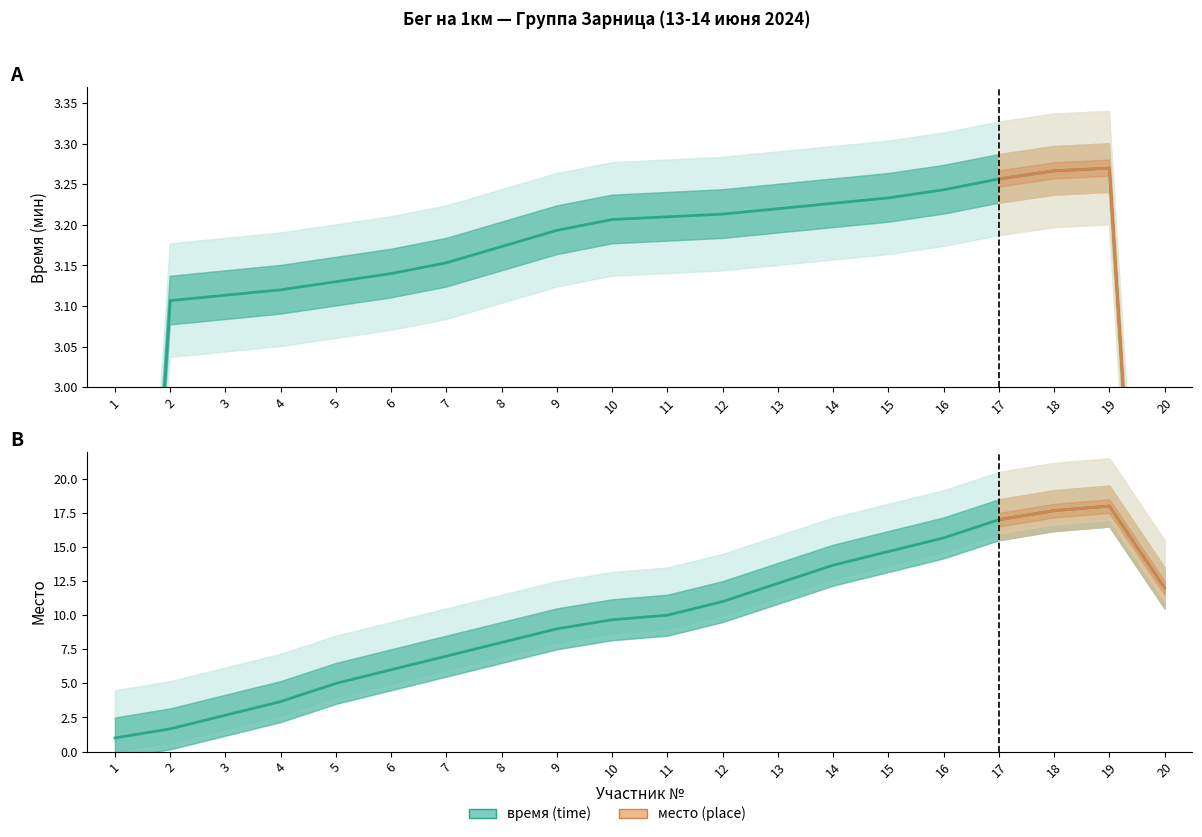

True or false: время (time) has more than 0 points higher than both neighbors.

False